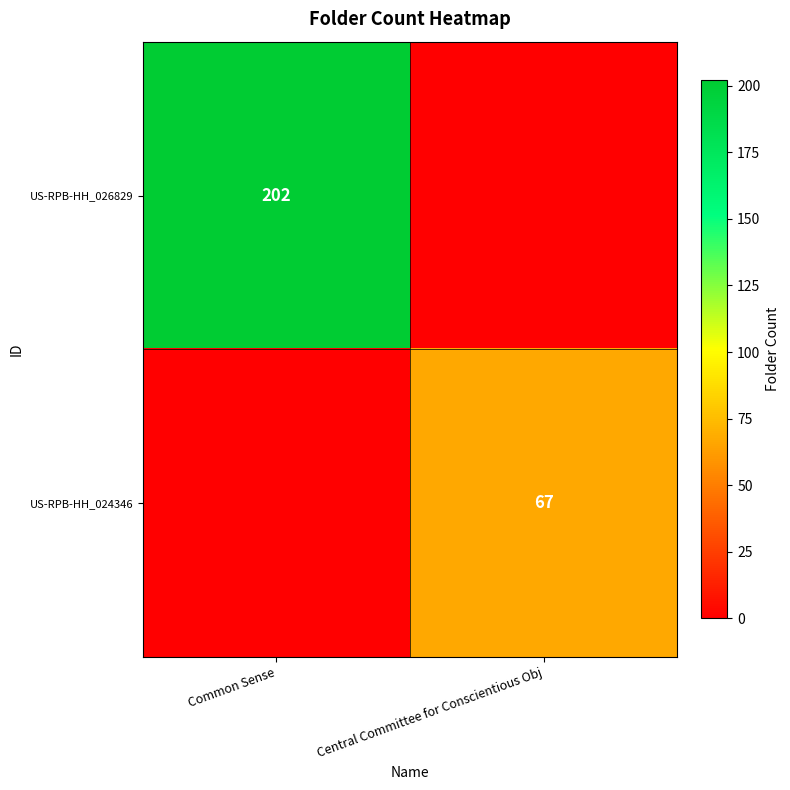

Is the value of US-RPB-HH_026829 at Common Sense greater than the value of US-RPB-HH_024346 at Central Committee for Conscientious Obj?

Yes